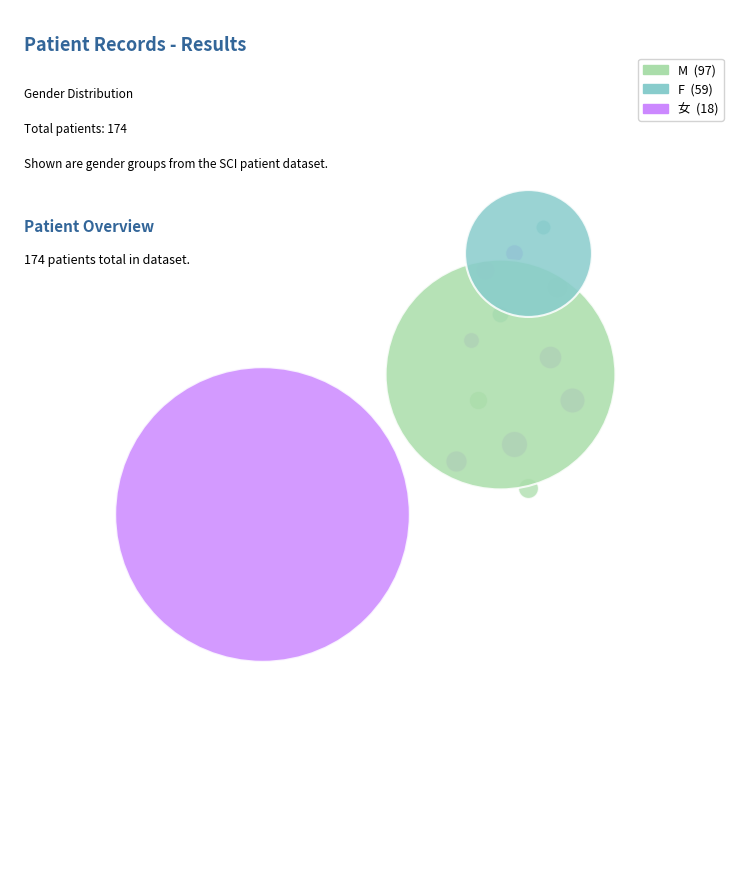

How many segments does this pie chart have?

3